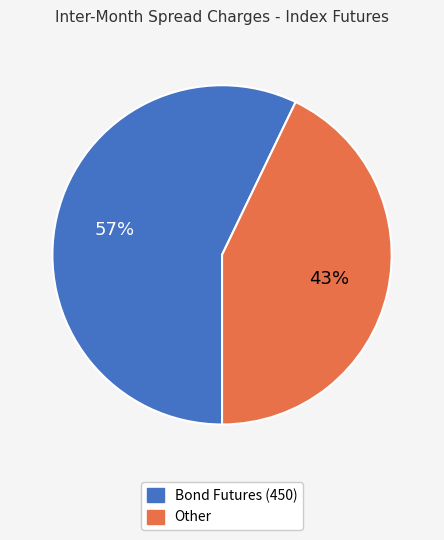

Which has a higher value, Bond Futures (450) or Other?

Bond Futures (450)